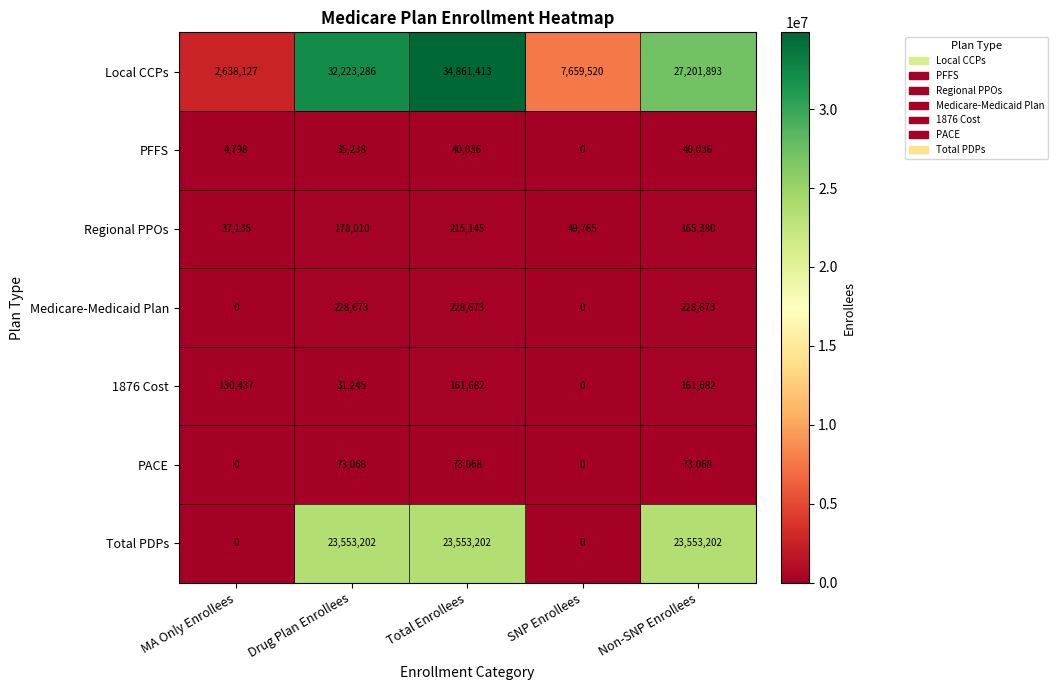

True or false: Medicare-Medicaid Plan has a value of 228673 at Non-SNP Enrollees.

True